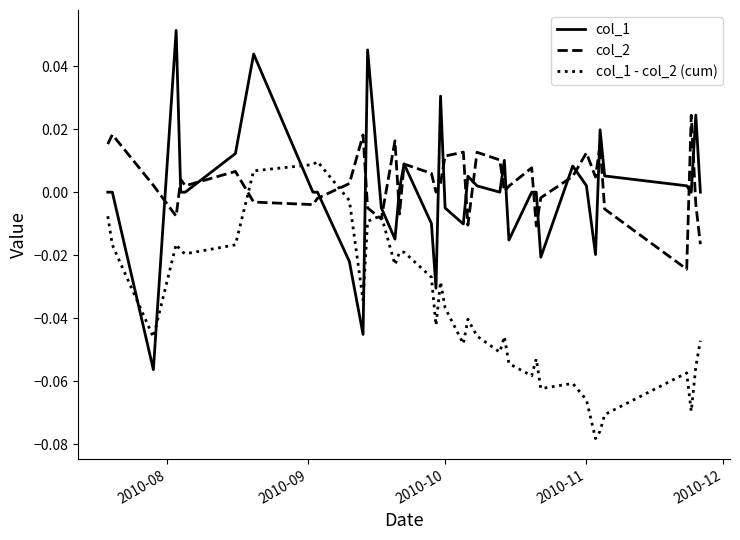

Which series has the widest spread of values?

col_1